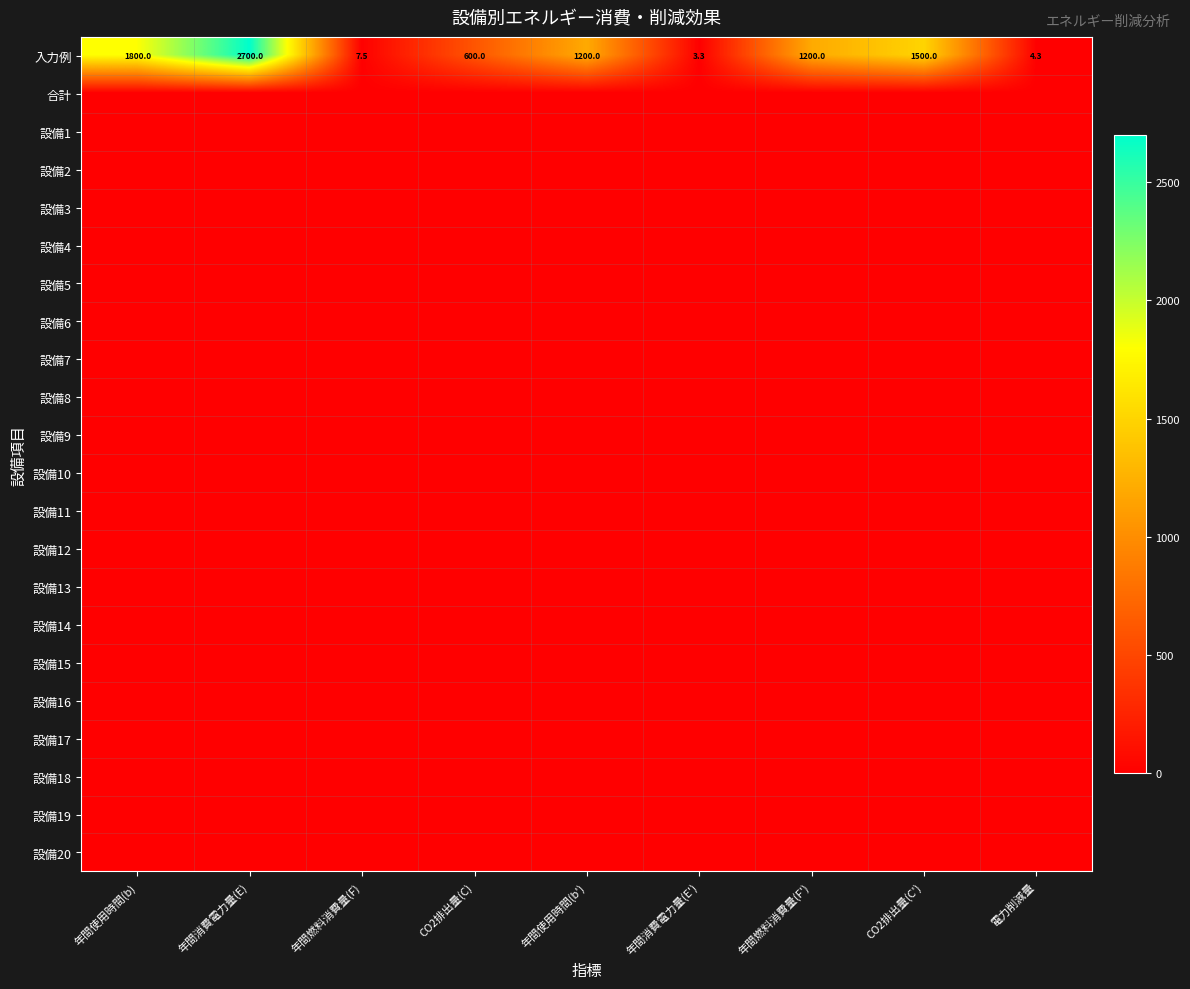

At which category is the sum across all series the highest?

年間消費電力量(E)